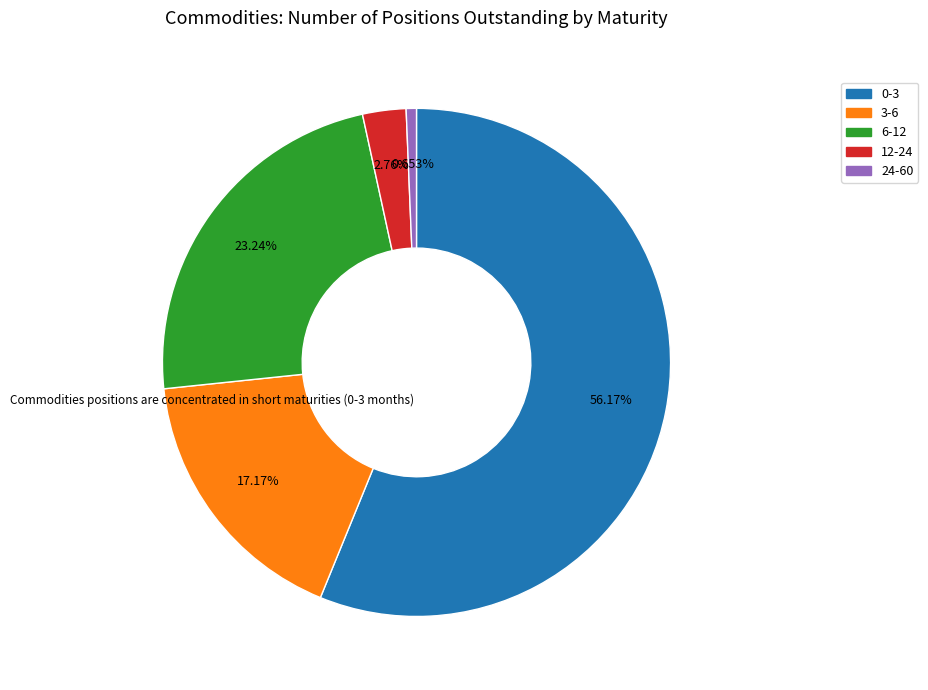

Is there any slice that represents more than half of the pie?

Yes